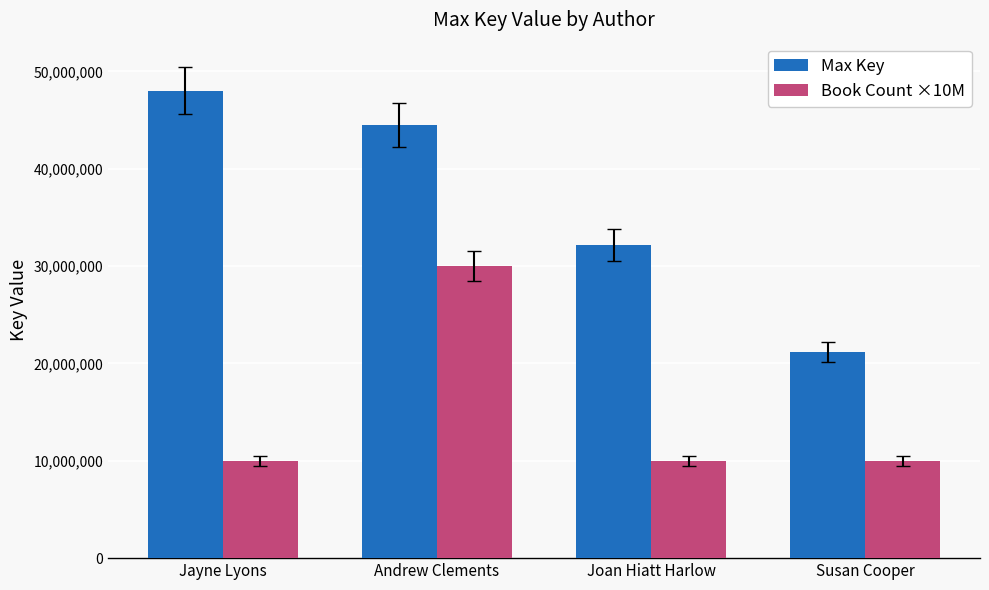

What is the value of the Book Count ×10M bar at the 3rd from the left?

10000000